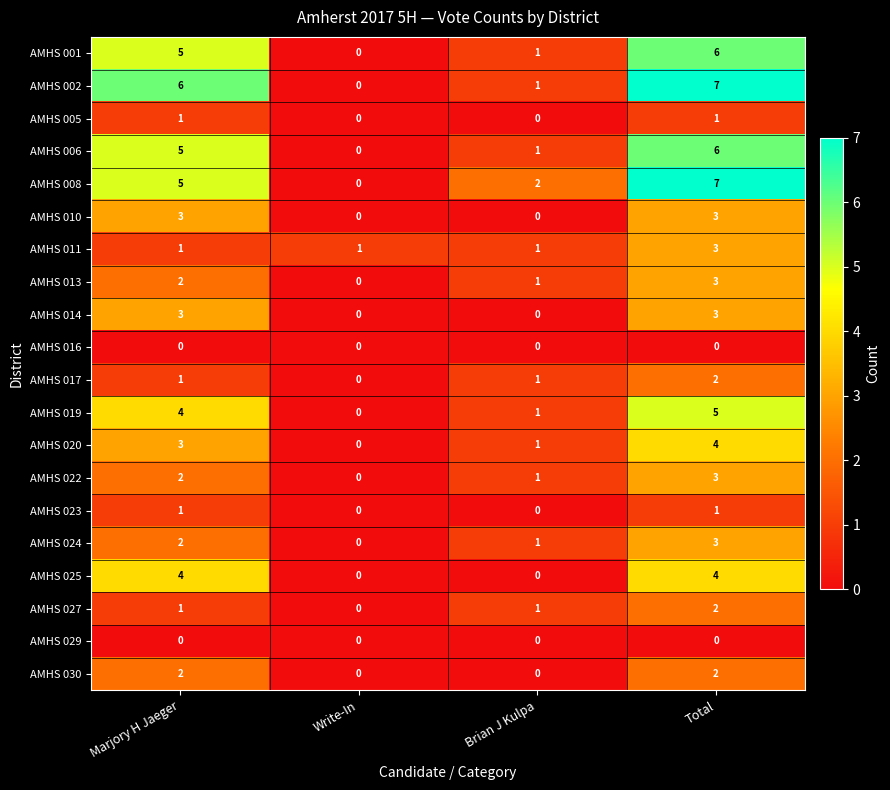

Rank the categories by AMHS 001 value from highest to lowest.

Total, Marjory H Jaeger, Brian J Kulpa, Write-In